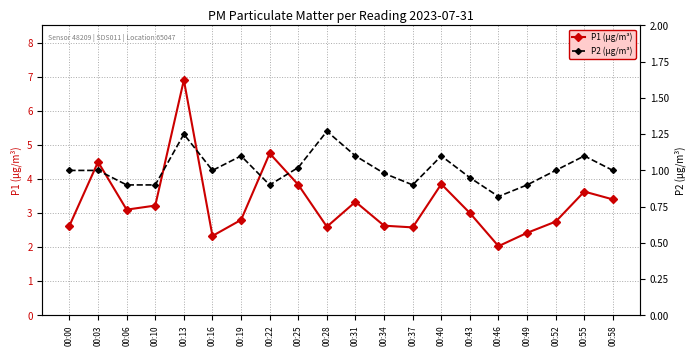

What is the total value across all series at 00:28?

3.9